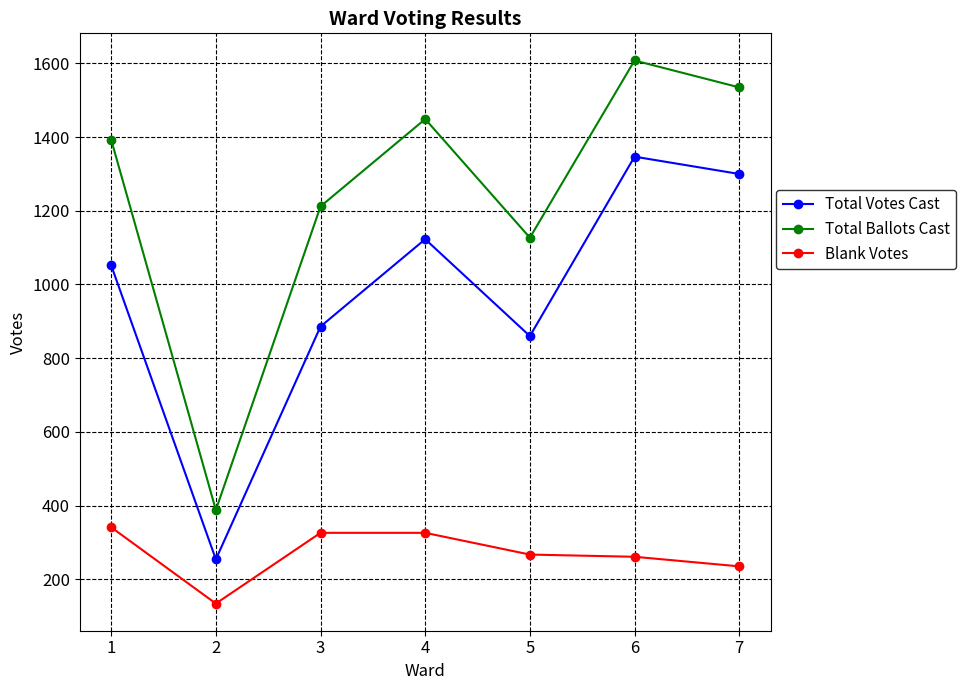

Which series changed the most between 3 and 7?

Total Votes Cast